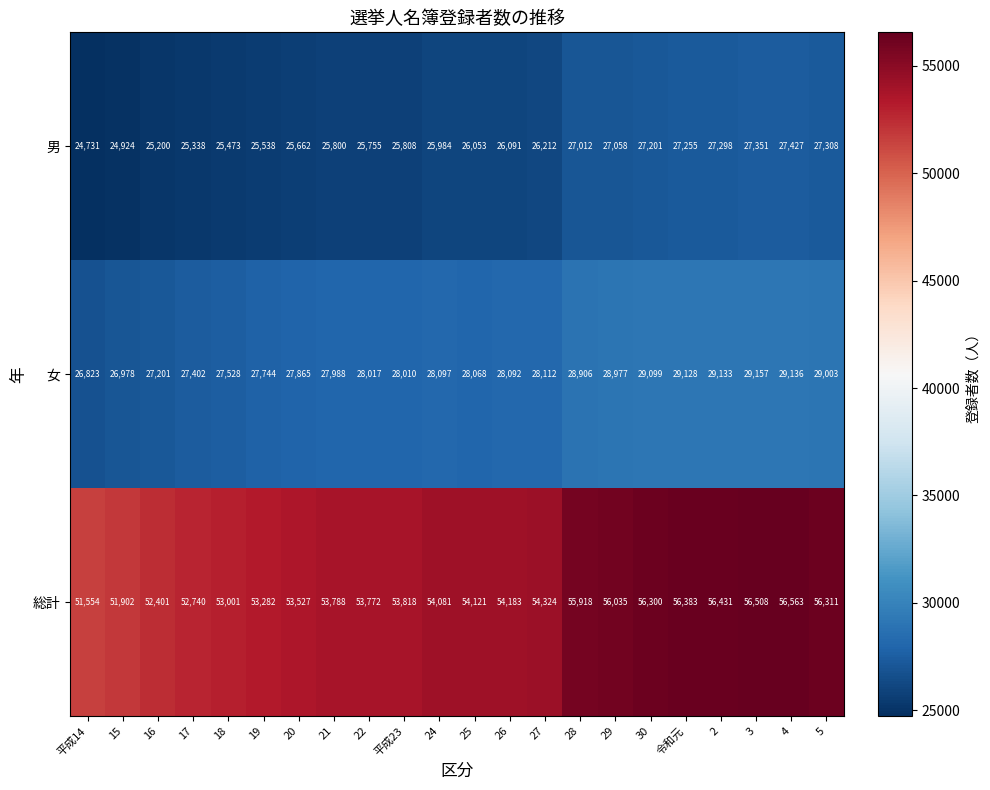

What is the total value across all series at 25?

108242